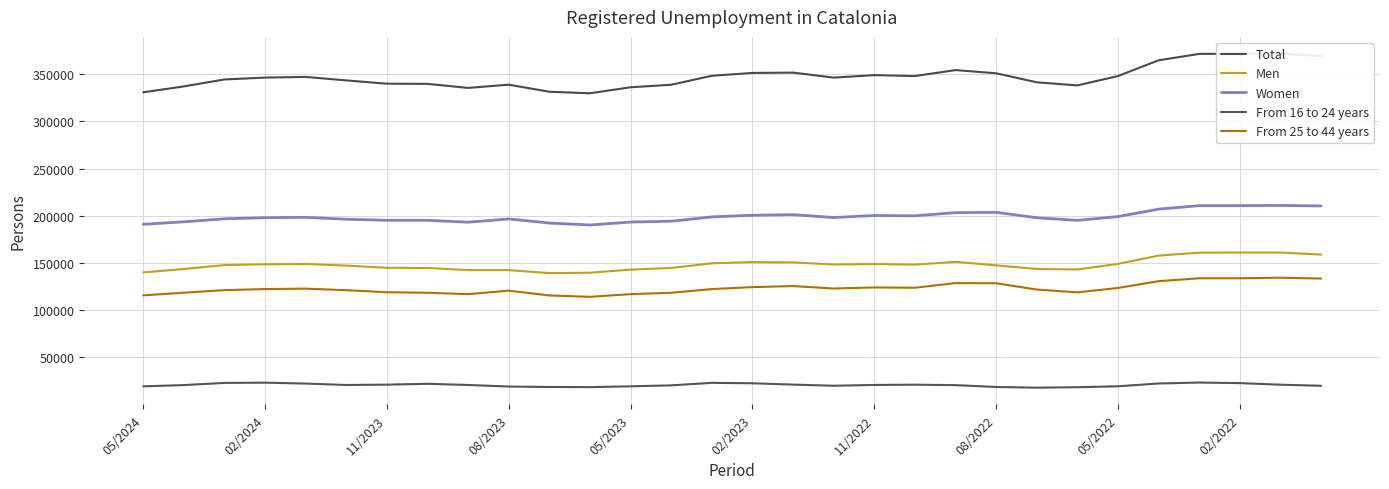

Reading left to right, list all the values displayed in this chart.

Total: 330782	337030	344389	346373	347071	343381	339907	339693	335432	338872	331356	329744	336103	338795	348301	351288	351644	346338	348982	347996	354318	350945	341391	338081	348027	364698	371486	371660	371802	369158
Men: 139892	143515	147680	148496	148803	147128	144788	144582	142326	142309	139149	139571	142848	144620	149552	150839	150541	148257	148776	148123	151086	147374	143563	143005	148956	157718	160826	160977	160930	158835
Women: 190890	193515	196709	197877	198268	196253	195119	195111	193106	196563	192207	190173	193255	194175	198749	200449	201103	198081	200206	199873	203232	203571	197828	195076	199071	206980	210660	210683	210872	210323
From 16 to 24 years: 19146	20479	22780	23045	22104	20596	20948	21844	20597	18942	18484	18323	19176	20195	22856	22397	20990	19787	20620	20899	20433	18479	17733	18206	19222	22174	23161	22578	20902	19740
From 25 to 44 years: 115578	118386	121102	122236	122709	121040	118903	118342	116854	120539	115523	113983	116885	118291	122241	124296	125443	122824	123968	123671	128573	128426	121737	118745	123423	130600	133702	133718	134280	133385